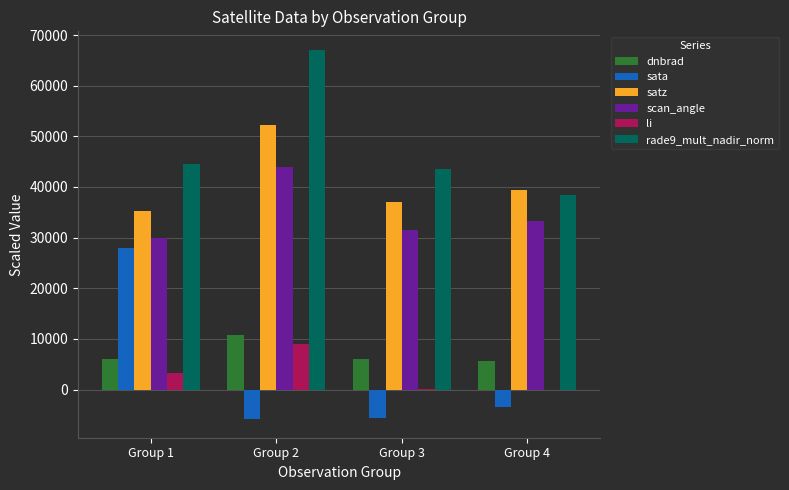

What is the maximum value for sata?

27919.8